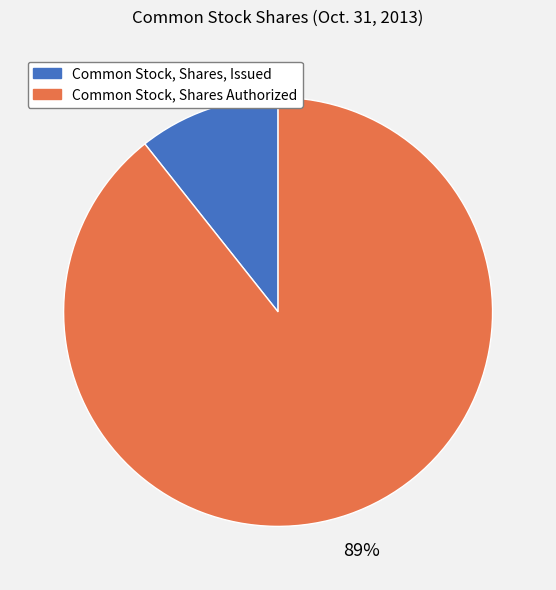

To the nearest percent, what percentage of the pie is Common Stock, Shares Authorized?

89%